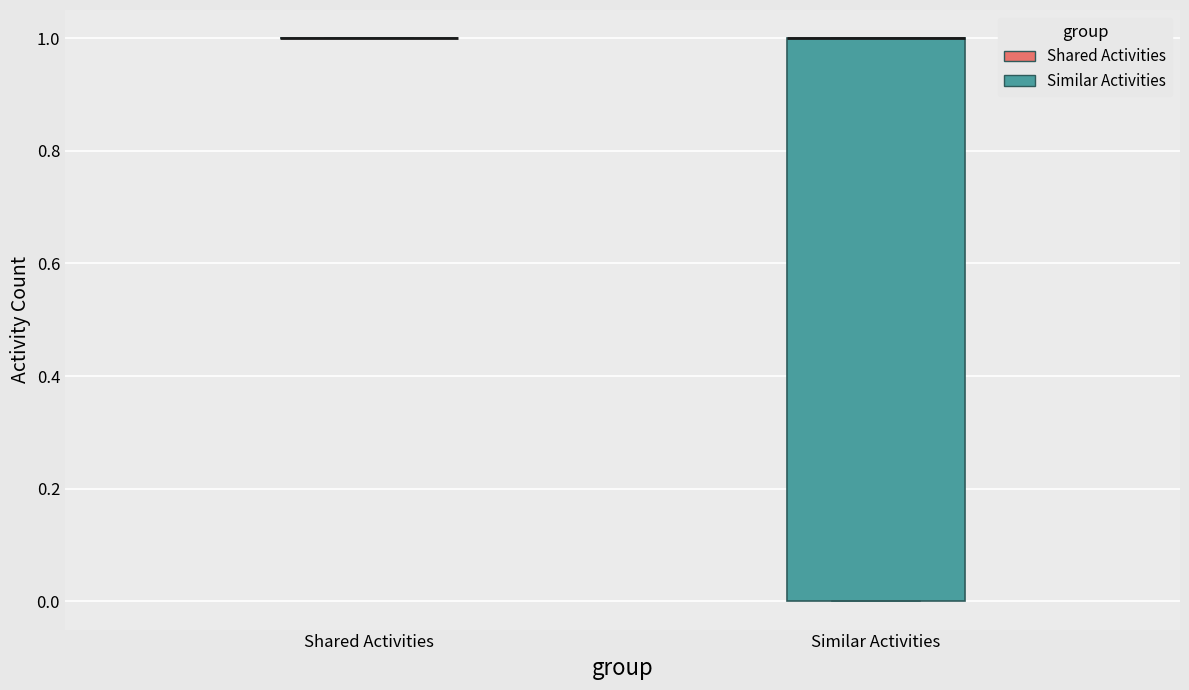

Which box is the tallest, from its lower edge to its upper edge?

Similar Activities